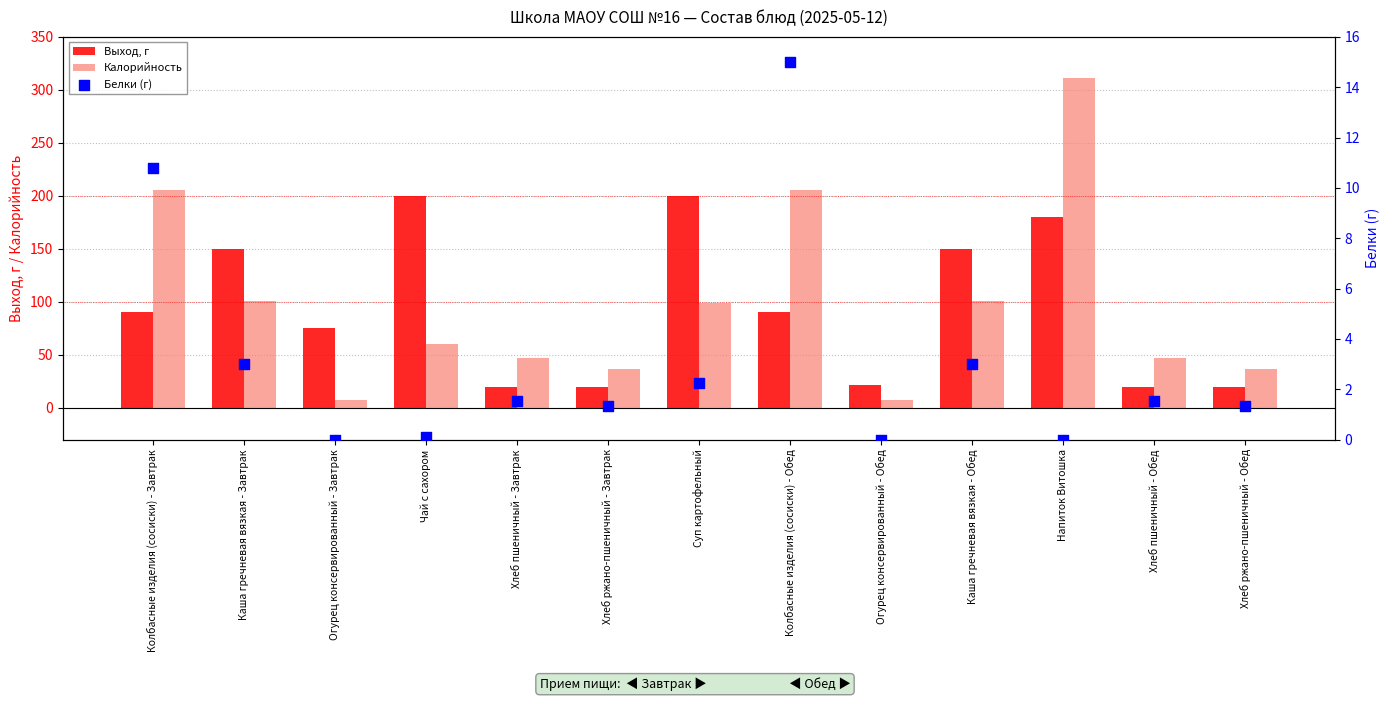

At how many categories does at least one series exceed 250?

1